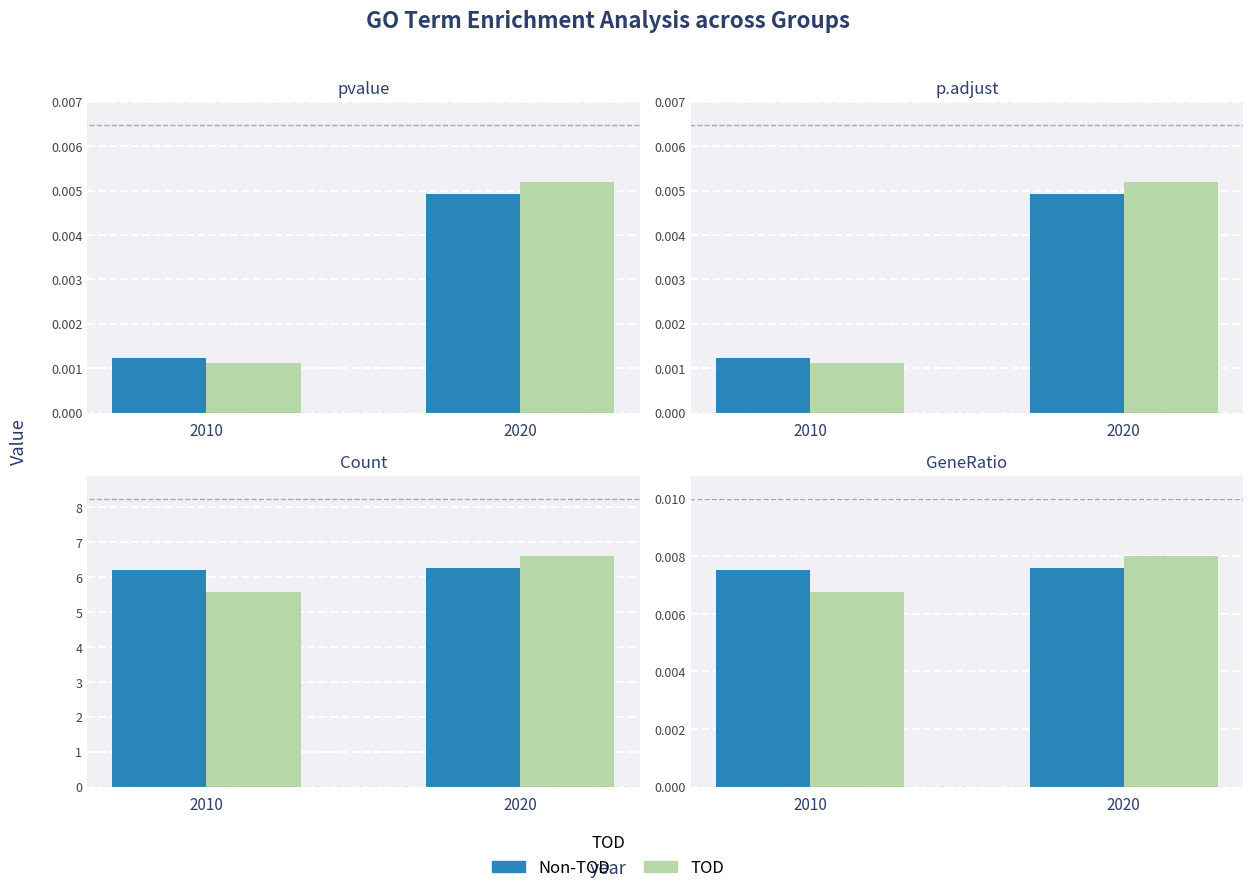

What are all the series names shown in the legend?

Non-TOD, TOD